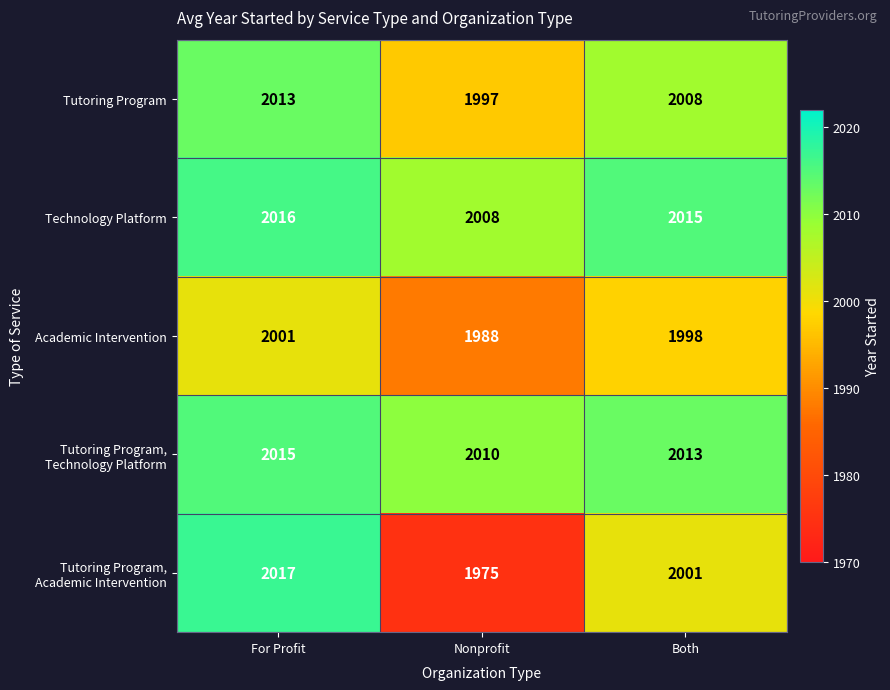

What is the difference between the Academic Intervention values at Nonprofit and Both?

10